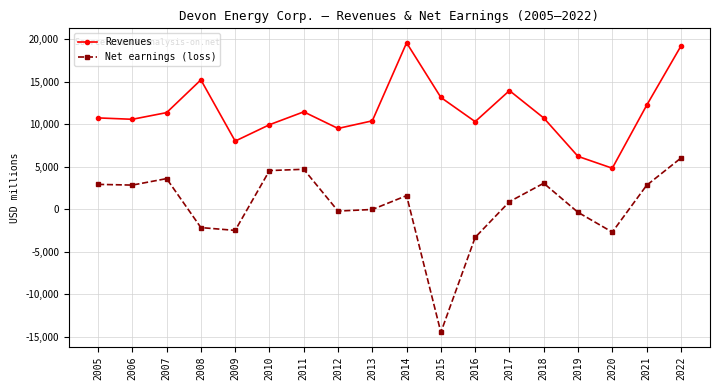

Where is Net earnings (loss) nearest to the value -4219?

2016